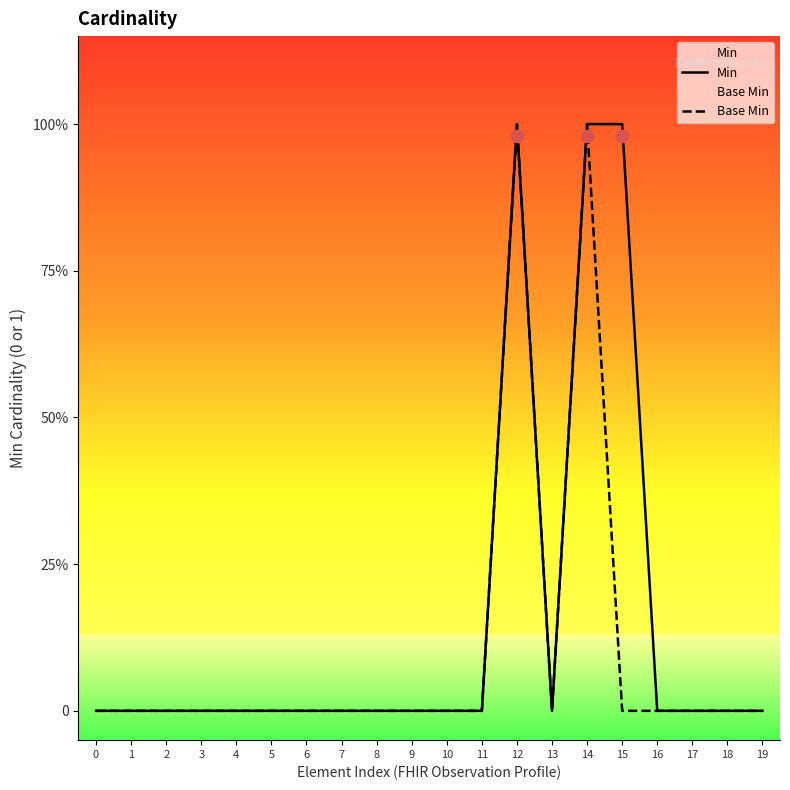

Which series has the largest total across all categories?

Min